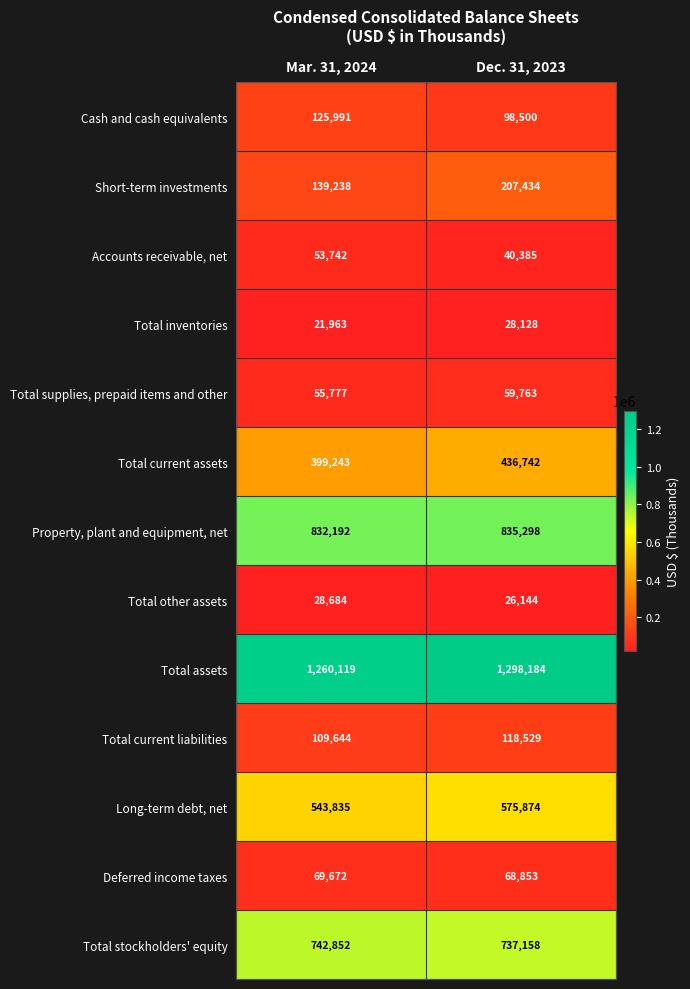

Which series has the largest total across all categories?

Total assets